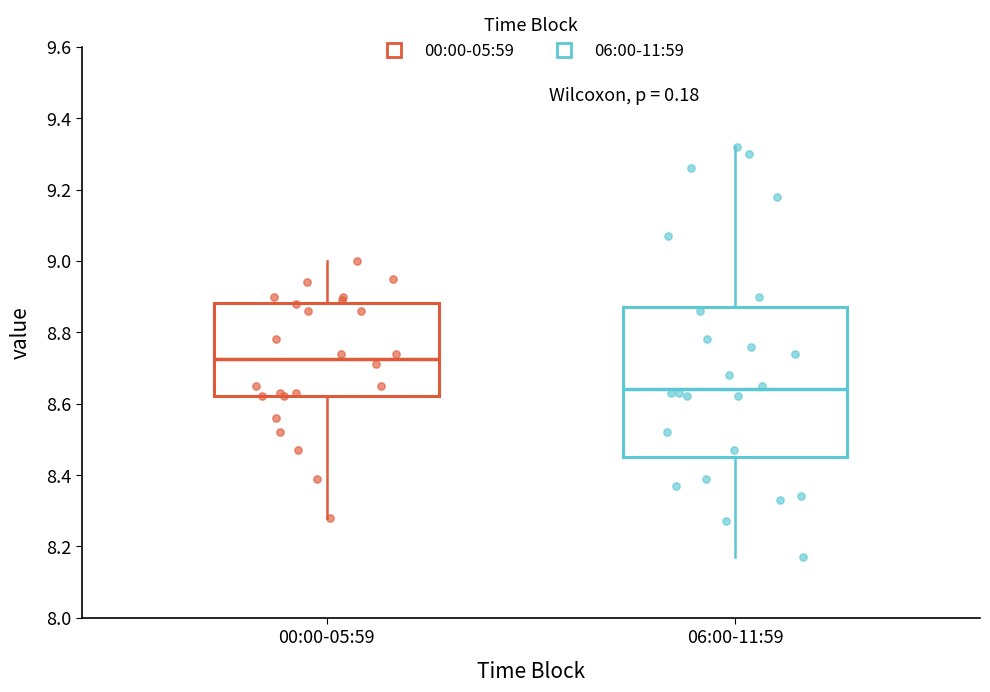

Reading left to right, transcribe this box plot: for each box, give where its median line is, the range the box spans, and where its two whiskers end, as read against the y-axis. The values are not printed on the chart, so give them approximately, as read against the axis.

00:00-05:59: median 8.72, box 8.62 to 8.88, whiskers 8.28 to 9.00
06:00-11:59: median 8.64, box 8.46 to 8.88, whiskers 8.18 to 9.32